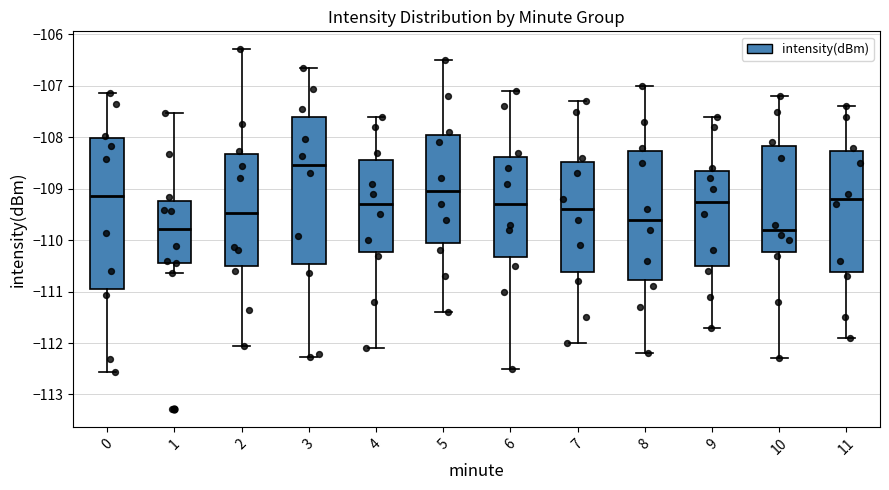

Reading left to right, read every box against the y-axis: the position of its median line, the range the box covers, and the ends of its whiskers. The values are not printed on the chart, so give them approximately, as read against the axis.

0: median -109.1, box -110.9 to -108.0, whiskers -112.6 to -107.1
1: median -109.8, box -110.4 to -109.2, whiskers -110.6 to -107.5
2: median -109.5, box -110.5 to -108.3, whiskers -112.1 to -106.3
3: median -108.5, box -110.5 to -107.6, whiskers -112.3 to -106.7
4: median -109.3, box -110.2 to -108.4, whiskers -112.1 to -107.6
5: median -109.0, box -110.0 to -107.9, whiskers -111.4 to -106.5
6: median -109.3, box -110.3 to -108.4, whiskers -112.5 to -107.1
7: median -109.4, box -110.6 to -108.5, whiskers -112.0 to -107.3
8: median -109.6, box -110.8 to -108.3, whiskers -112.2 to -107.0
9: median -109.2, box -110.5 to -108.6, whiskers -111.7 to -107.6
10: median -109.8, box -110.2 to -108.2, whiskers -112.3 to -107.2
11: median -109.2, box -110.6 to -108.3, whiskers -111.9 to -107.4